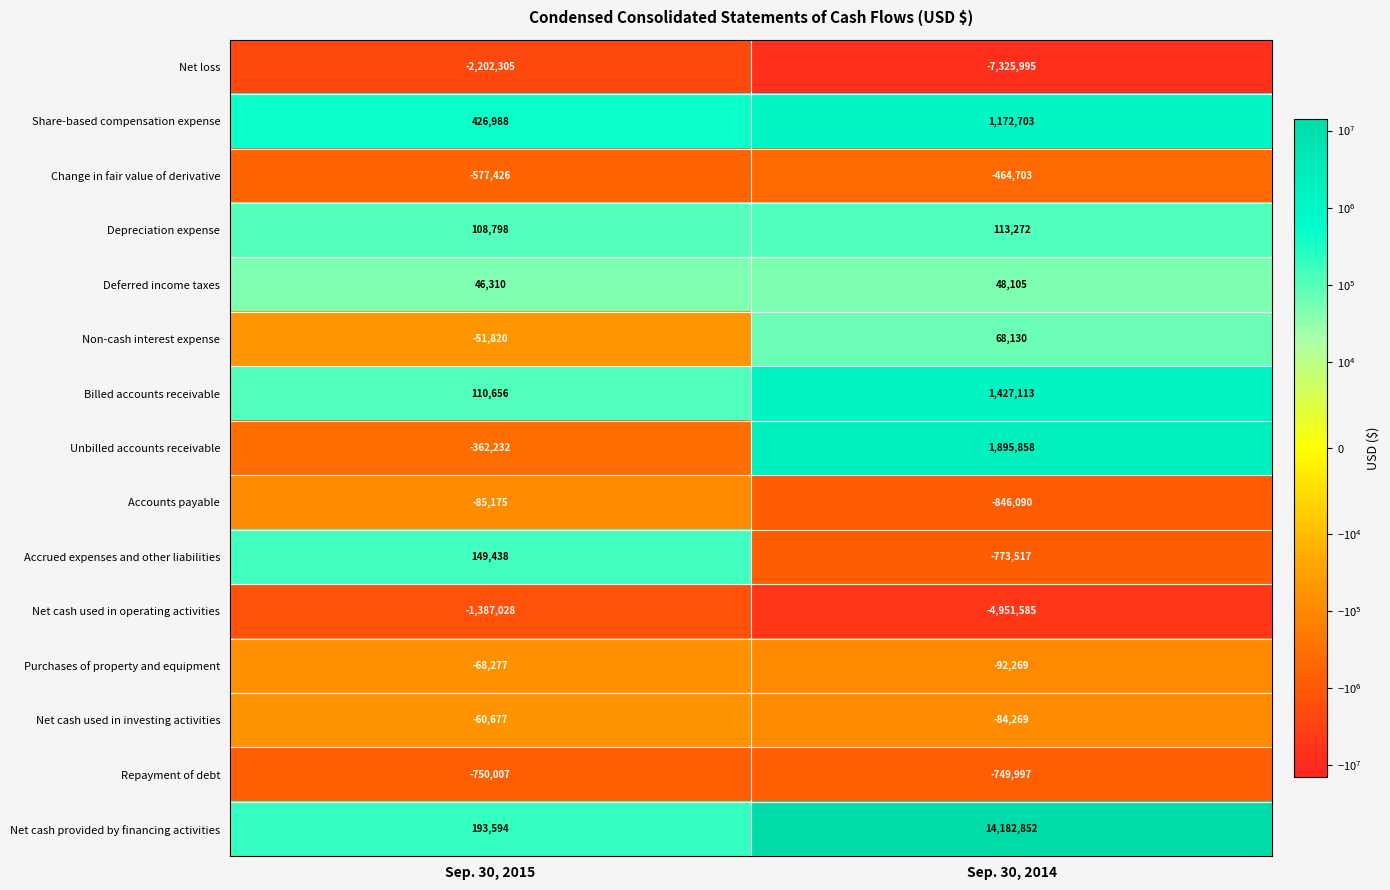

Reading right to left, transcribe all the data shown in this chart.

Net loss: -7325995	-2202305
Share-based compensation expense: 1172703	426988
Change in fair value of derivative: -464703	-577426
Depreciation expense: 113272	108798
Deferred income taxes: 48105	46310
Non-cash interest expense: 68130	-51820
Billed accounts receivable: 1427113	110656
Unbilled accounts receivable: 1895858	-362232
Accounts payable: -846090	-85175
Accrued expenses and other liabilities: -773517	149438
Net cash used in operating activities: -4951585	-1387028
Purchases of property and equipment: -92269	-68277
Net cash used in investing activities: -84269	-60677
Repayment of debt: -749997	-750007
Net cash provided by financing activities: 14182852	193594